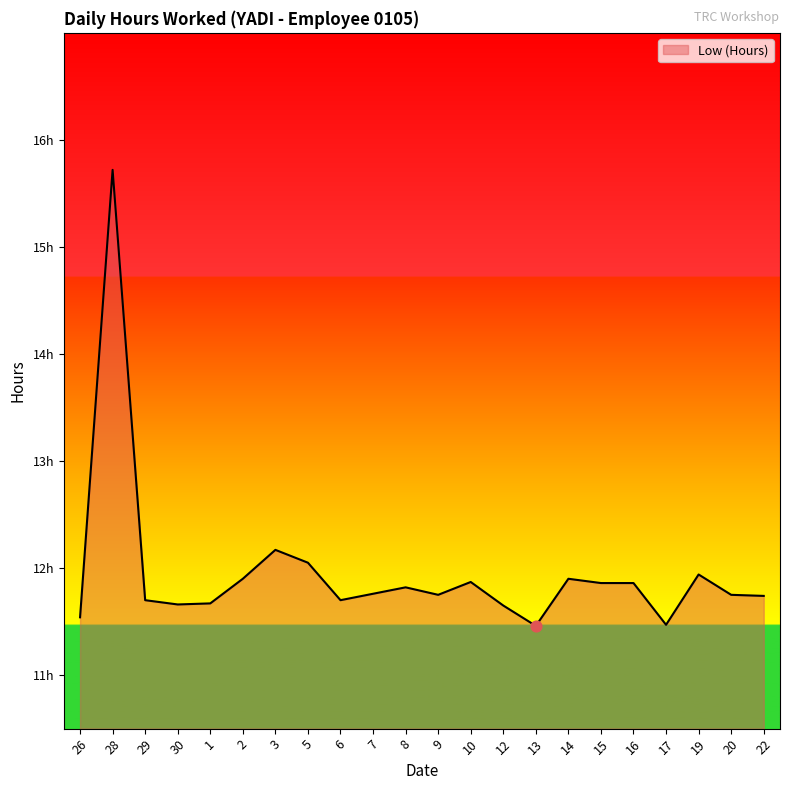

Approximately how many times larger is the value at 2 compared to 17?

1.0